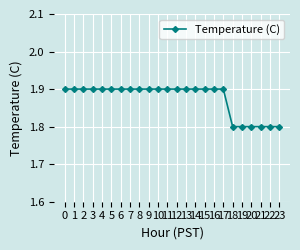

True or false: the data shows 1.9 at 12.

True